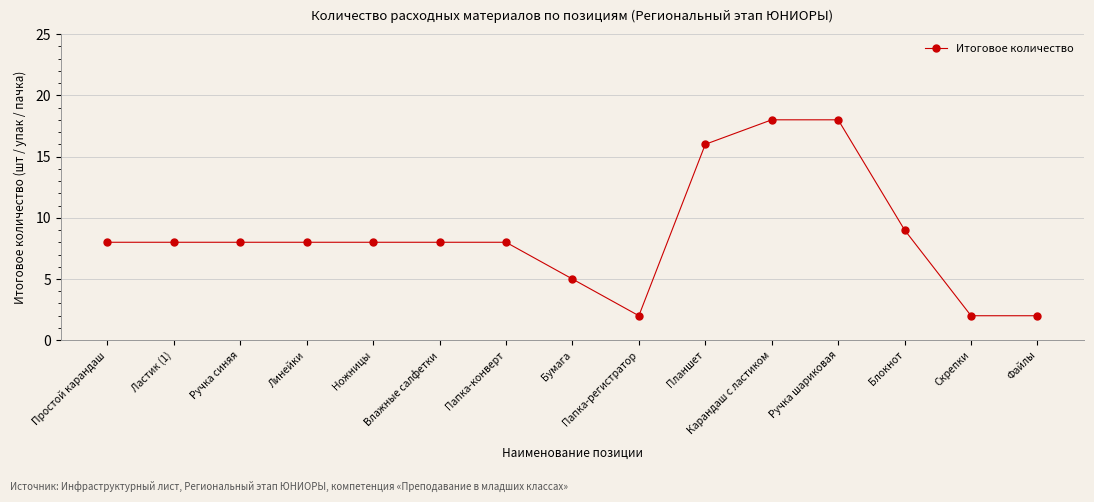

What is the maximum value shown in the chart?

18